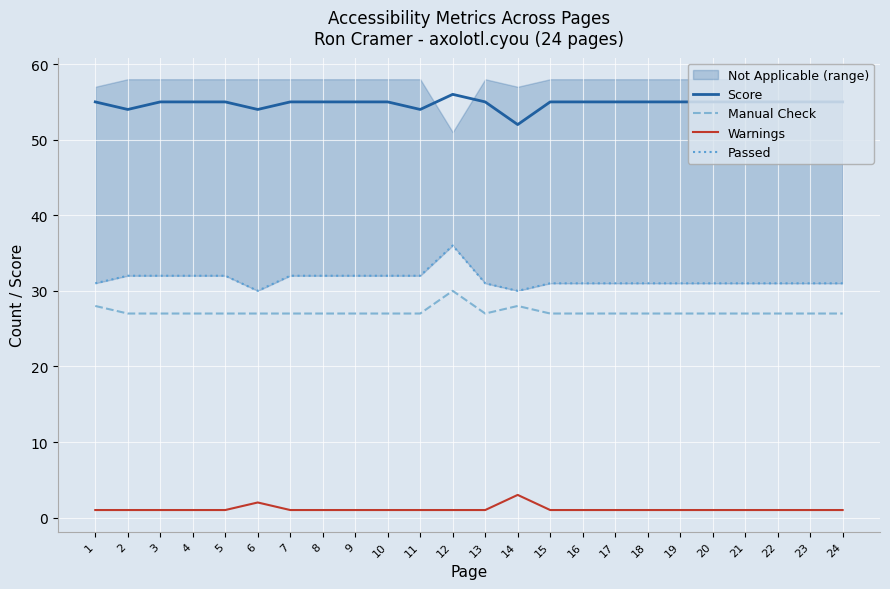

At which category does Manual Check reach its first local peak?

12